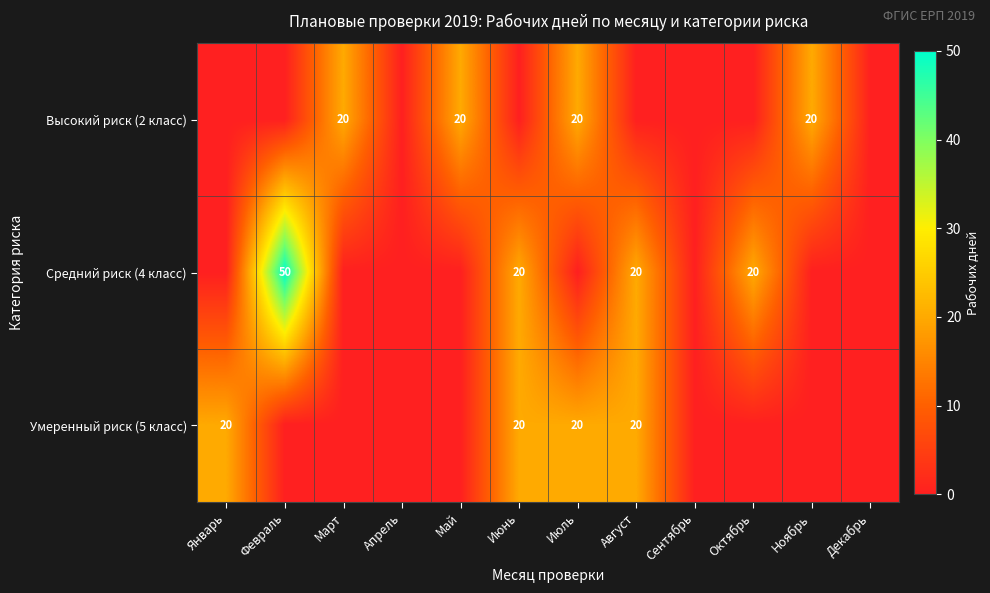

The value of Высокий риск (2 класс) at Ноябрь is 20. True or false?

True